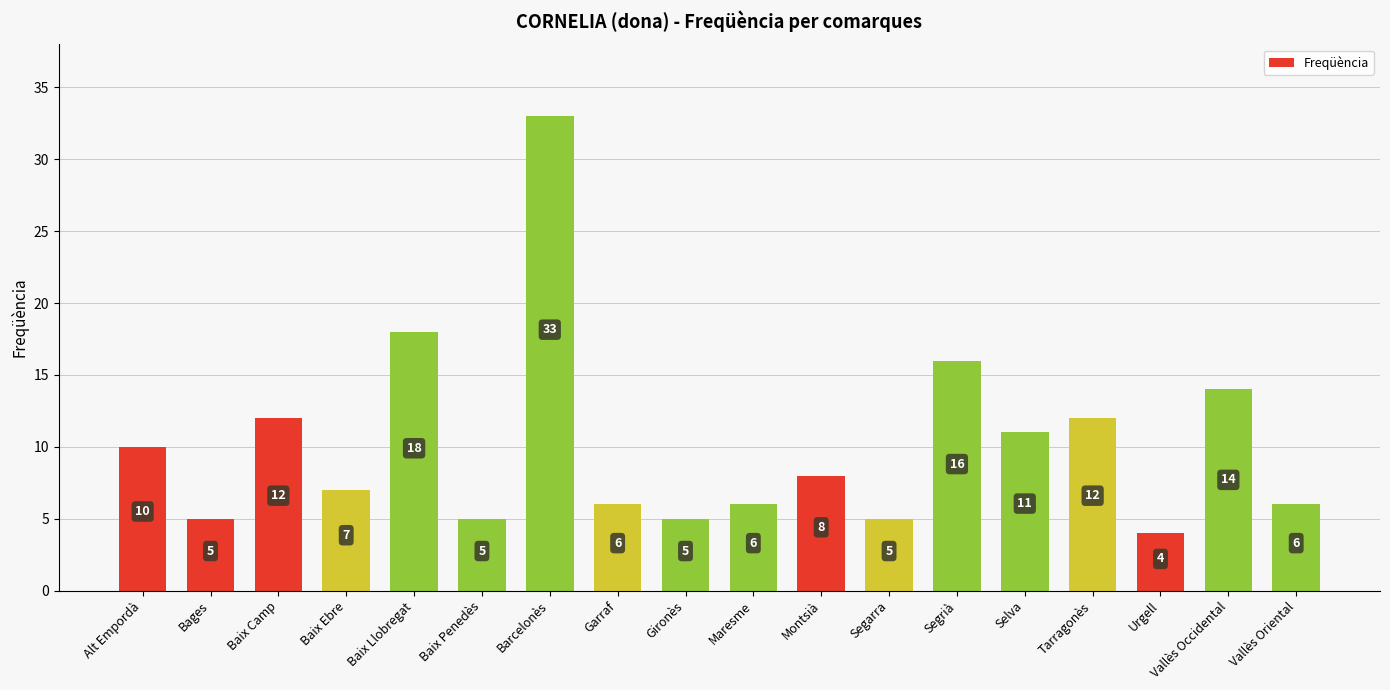

The chart shows a value of 3 at Montsià. True or false?

False